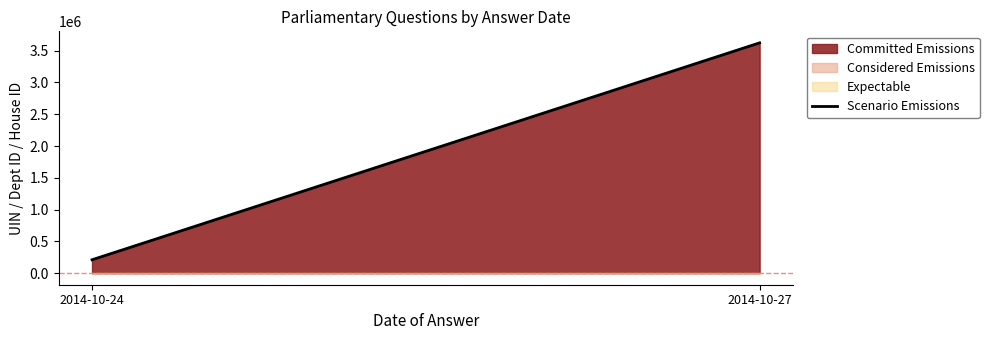

Reading left to right, transcribe all the data shown in this chart.

211255	3622588